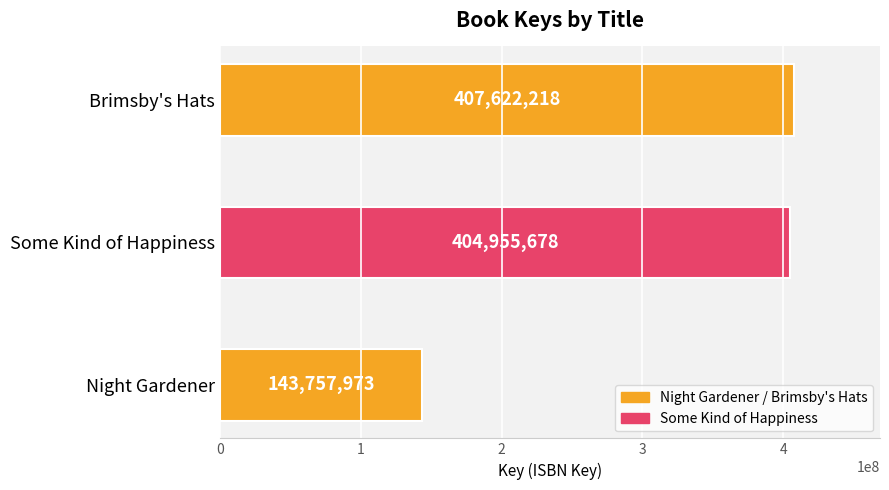

Between Brimsby's Hats and Night Gardener, which is larger?

Brimsby's Hats